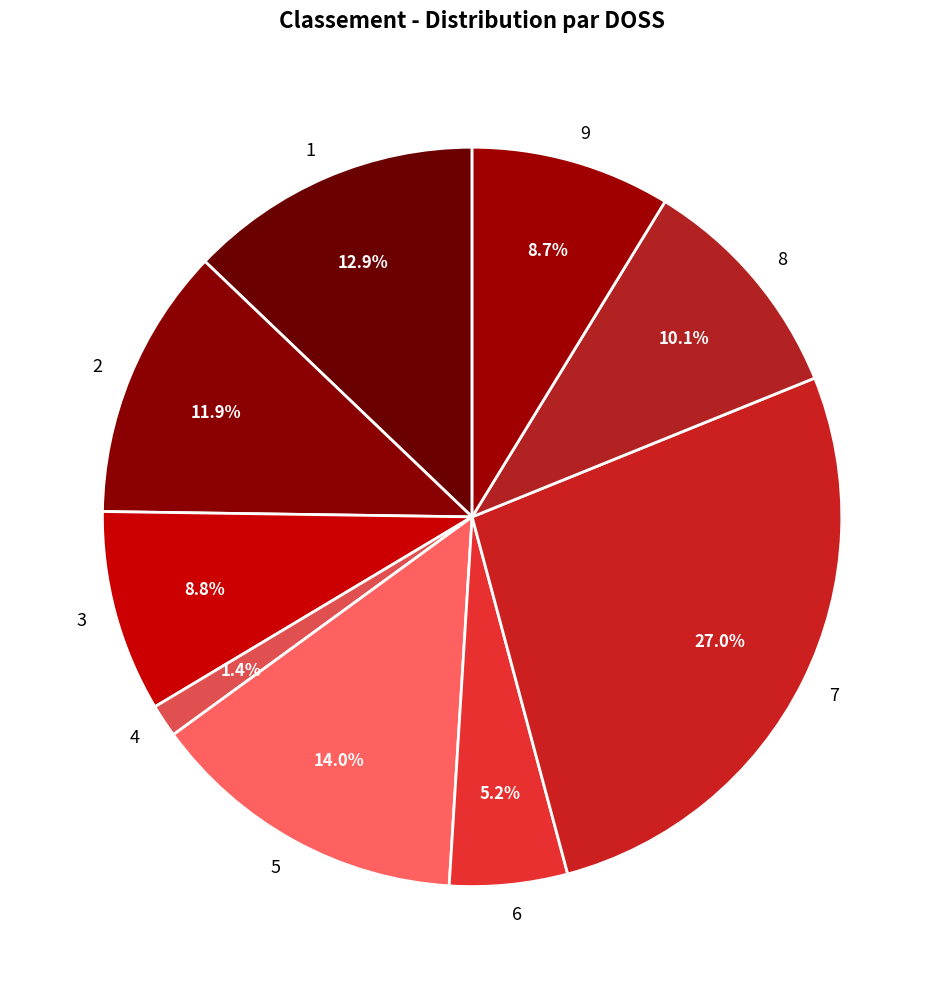

To the nearest percent, what is the difference between the 7 and 6 slice percentages?

22%